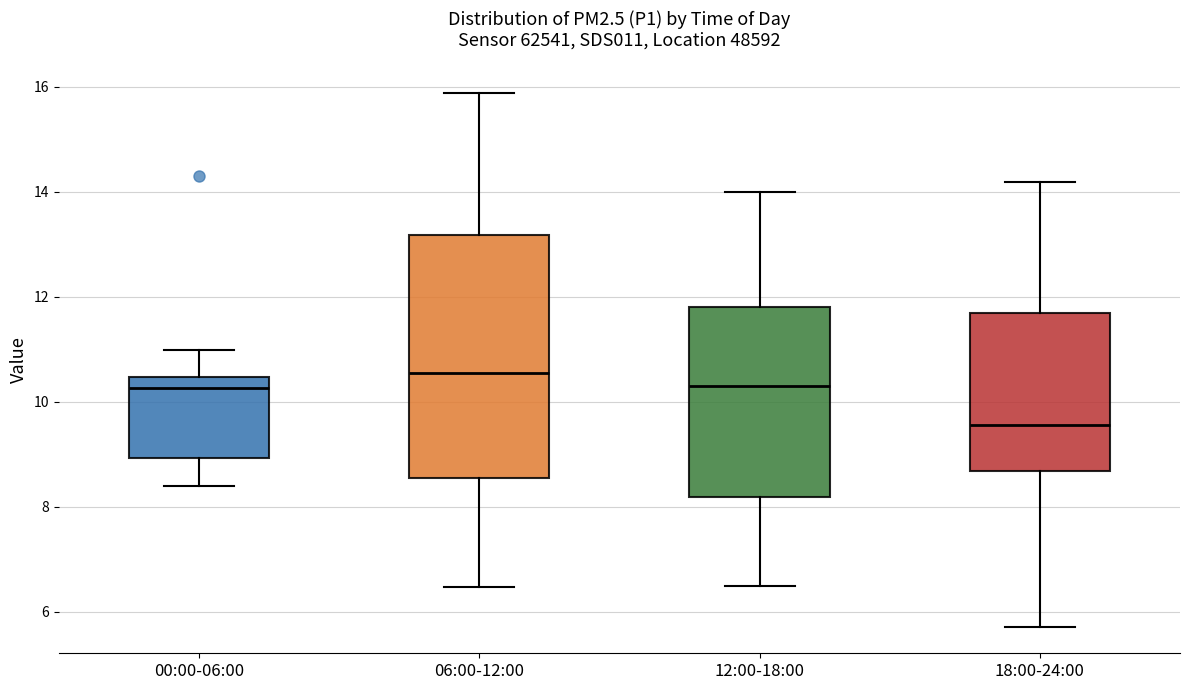

Reading left to right, transcribe this box plot: for each box, give where its median line is, the range the box spans, and where its two whiskers end, as read against the y-axis. The values are not printed on the chart, so give them approximately, as read against the axis.

00:00-06:00: median 10.2, box 9.0 to 10.4, whiskers 8.4 to 11.0
06:00-12:00: median 10.6, box 8.6 to 13.2, whiskers 6.4 to 15.8
12:00-18:00: median 10.2, box 8.2 to 11.8, whiskers 6.6 to 14.0
18:00-24:00: median 9.6, box 8.6 to 11.6, whiskers 5.8 to 14.2